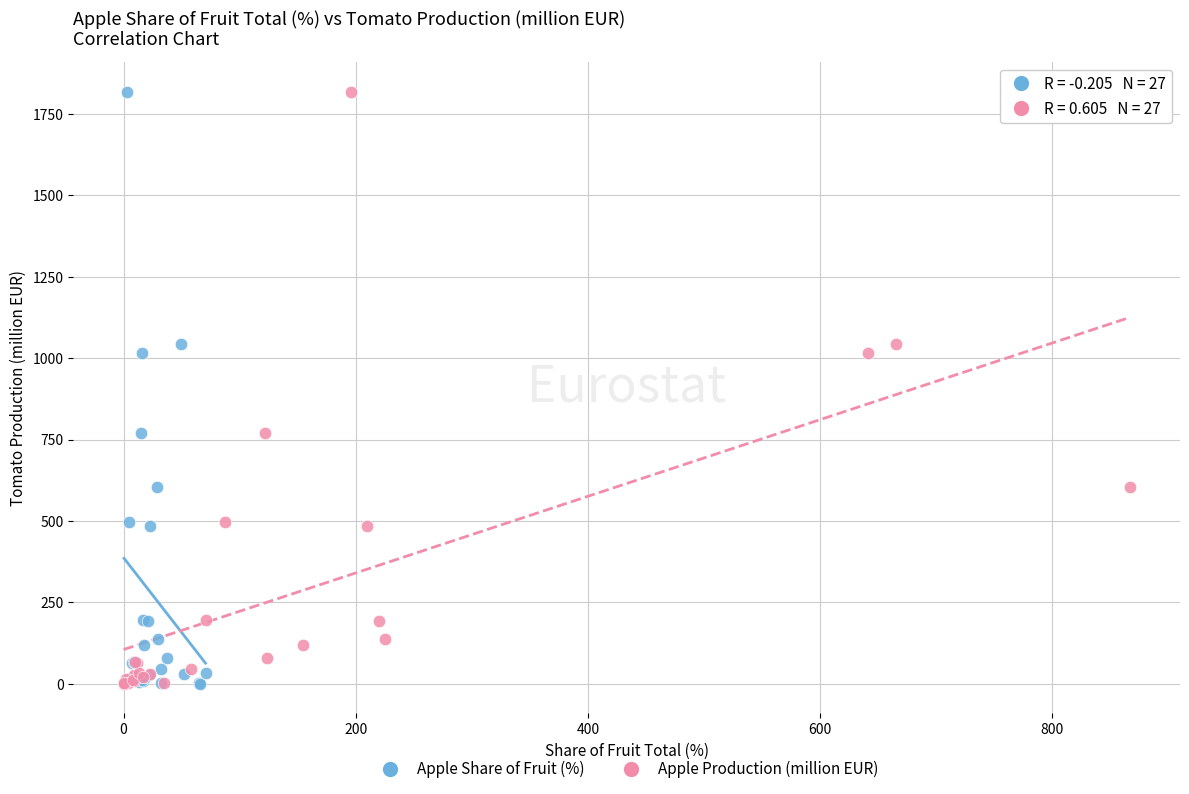

What are all the series names shown in the legend?

Apple Share of Fruit (%), Apple Production (million EUR)